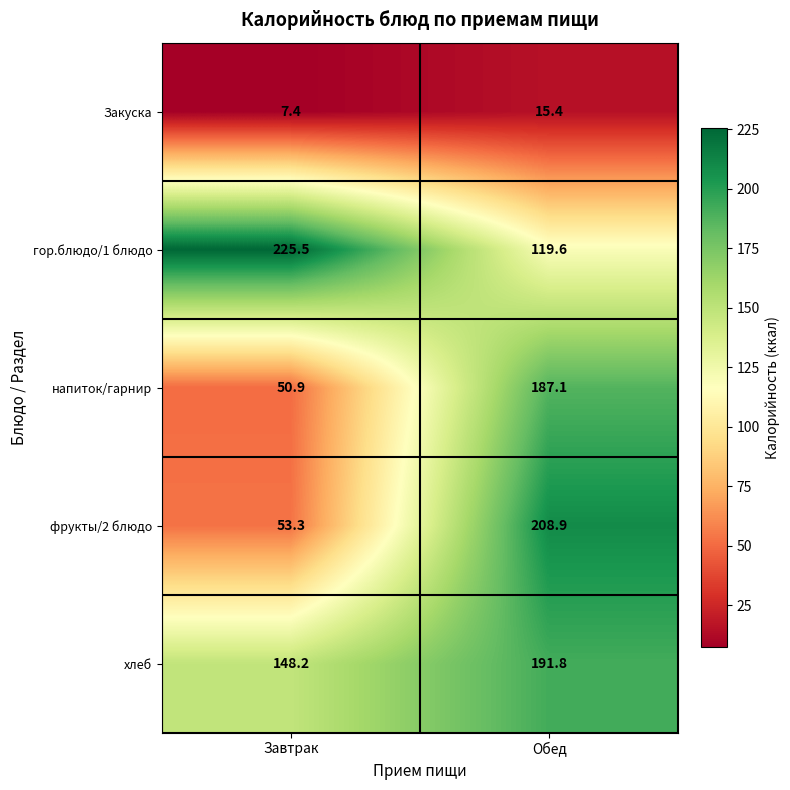

At which category does the chart reach its peak across all series?

Завтрак